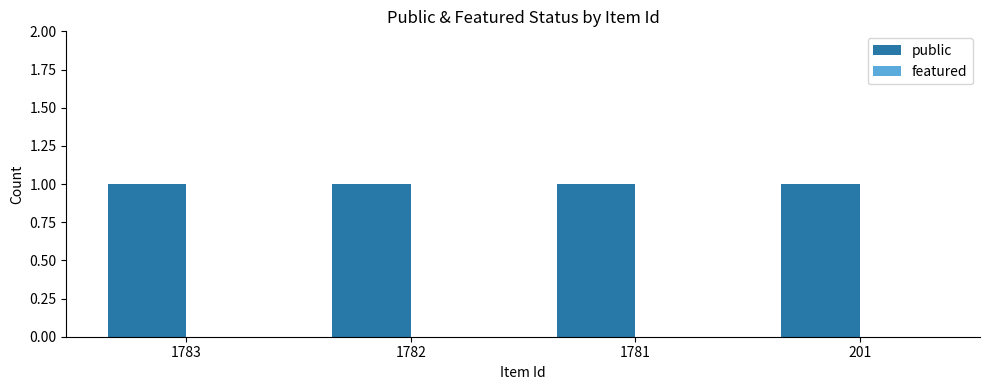

What is the total value across all series at 1781?

1